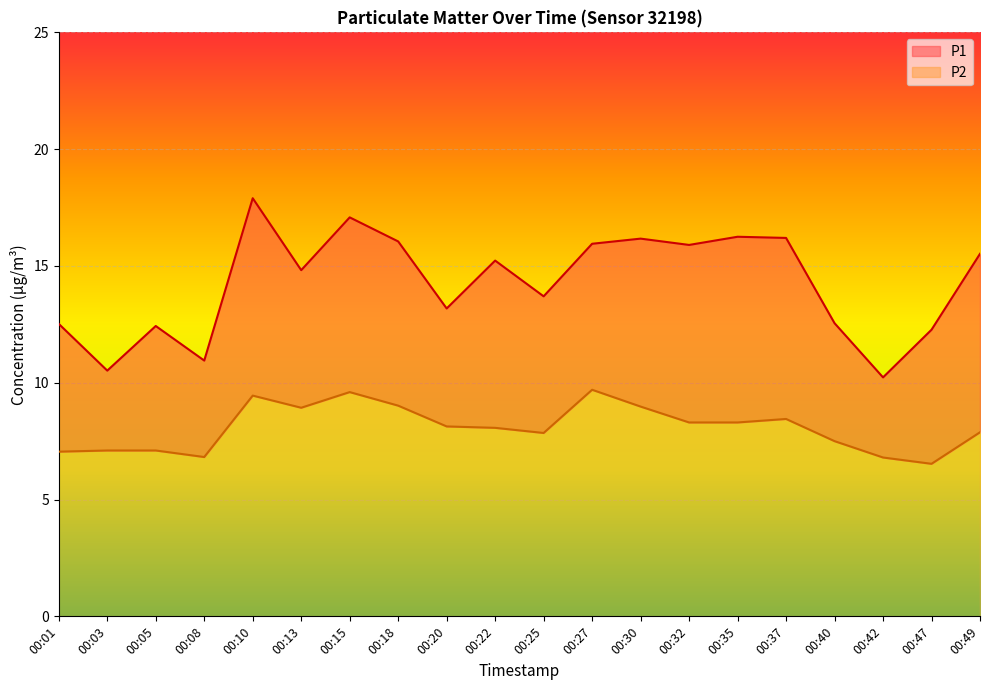

Reading left to right, list all the values displayed in this chart.

P1: 00:01=12.5	00:03=10.5	00:05=12.4	00:08=10.9	00:10=17.9	00:13=14.8	00:15=17.1	00:18=16.1	00:20=13.2	00:22=15.2	00:25=13.7	00:27=15.9	00:30=16.2	00:32=15.9	00:35=16.2	00:37=16.2	00:40=12.6	00:42=10.2	00:47=12.3	00:49=15.5
P2: 00:01=7.0	00:03=7.1	00:05=7.1	00:08=6.8	00:10=9.4	00:13=8.9	00:15=9.6	00:18=9.0	00:20=8.1	00:22=8.1	00:25=7.8	00:27=9.7	00:30=9.0	00:32=8.3	00:35=8.3	00:37=8.4	00:40=7.5	00:42=6.8	00:47=6.5	00:49=7.9